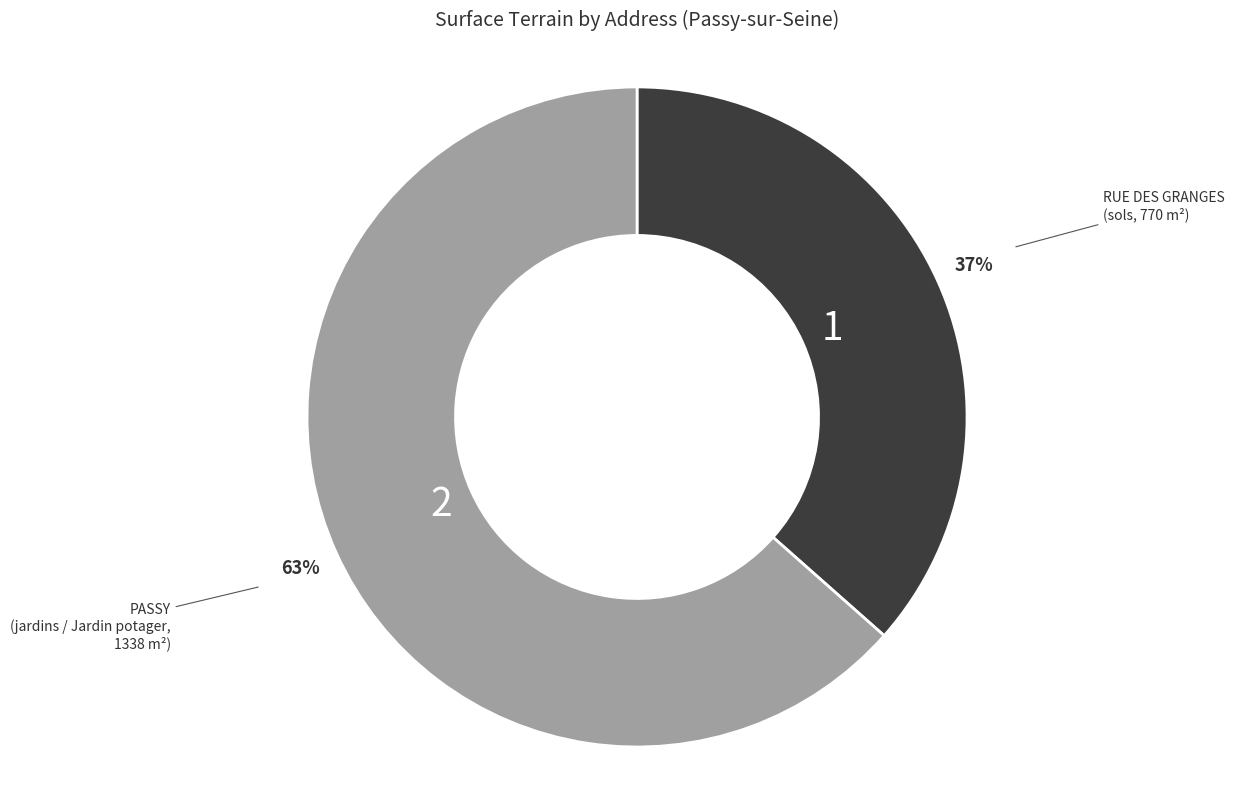

To the nearest percent, what is the average slice percentage?

50%